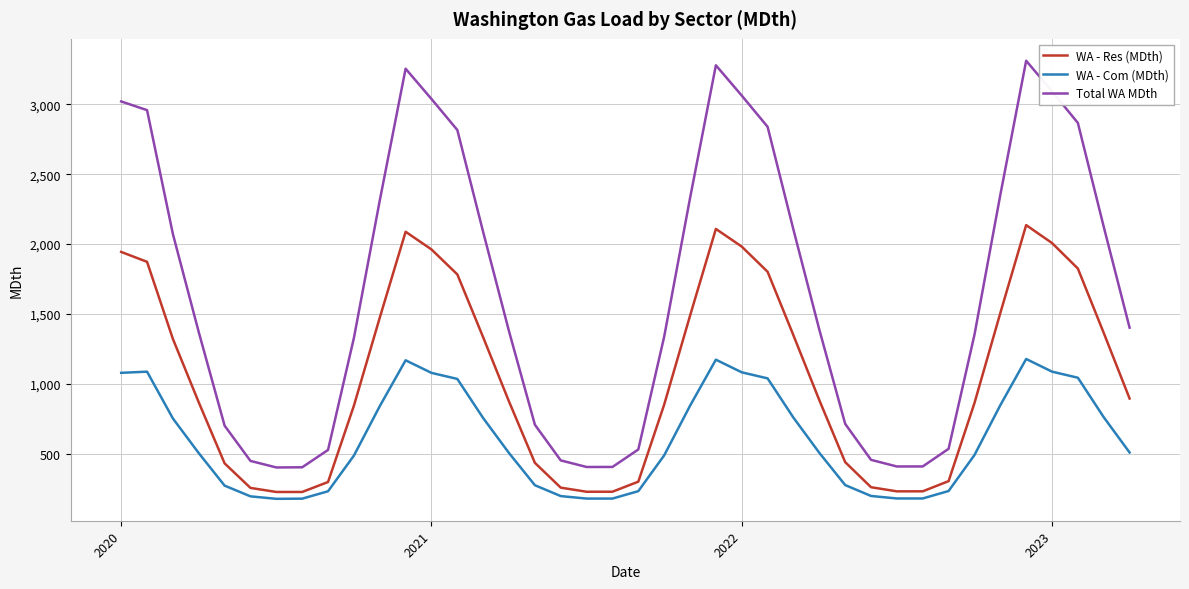

How many lines are shown in the chart?

3